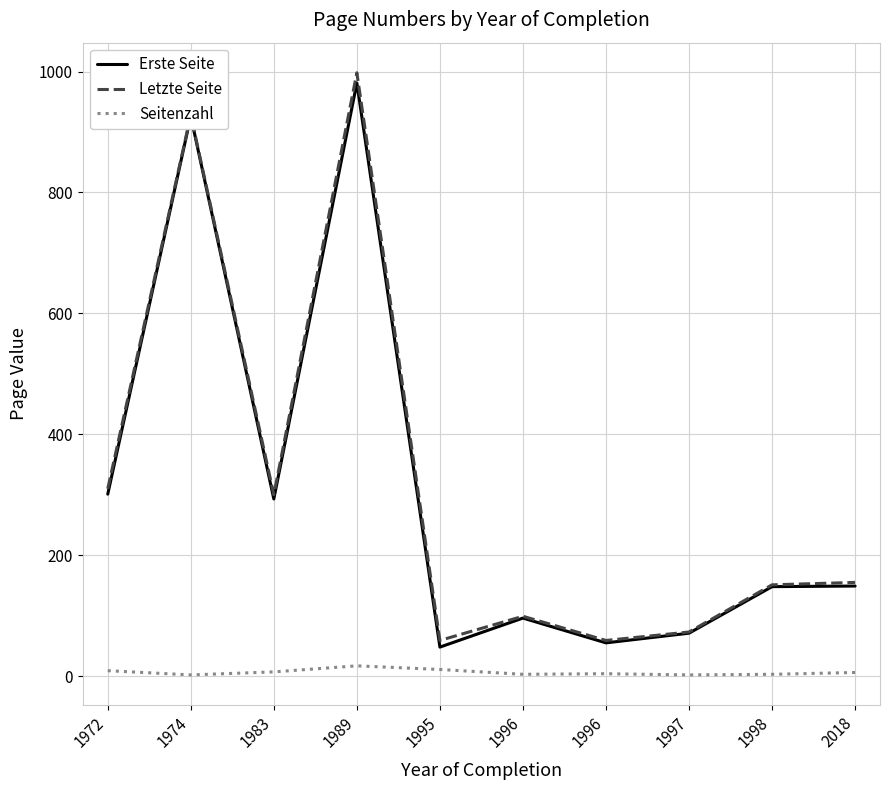

What is the total value across all series at 2018?

310